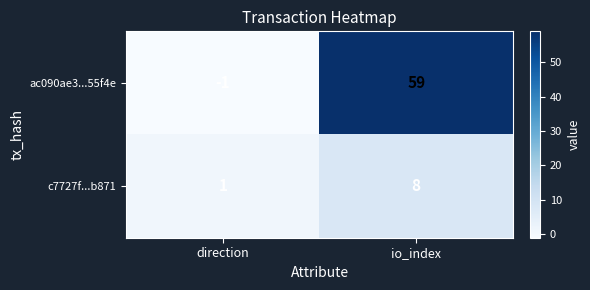

Between direction and io_index, which series saw the biggest shift?

ac090ae3...55f4e